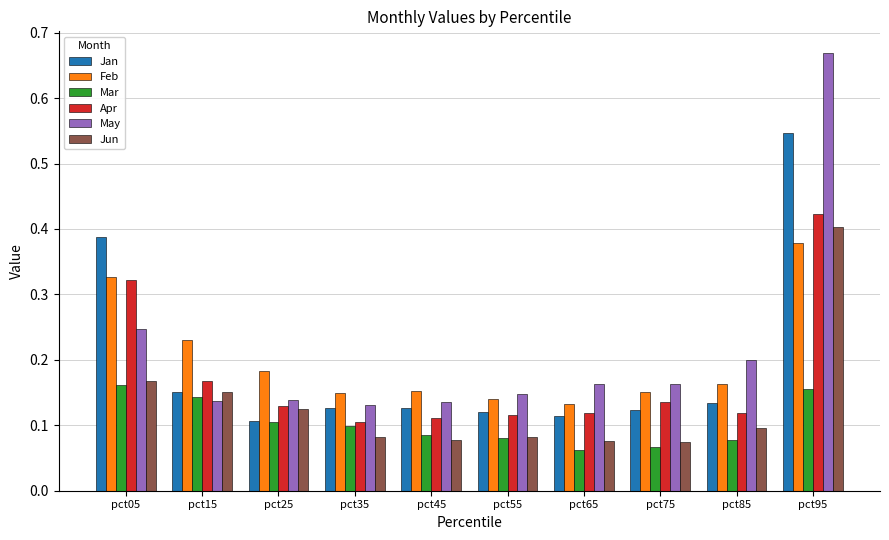

Is the value of Apr at pct55 greater than the value of Jan at pct85?

No